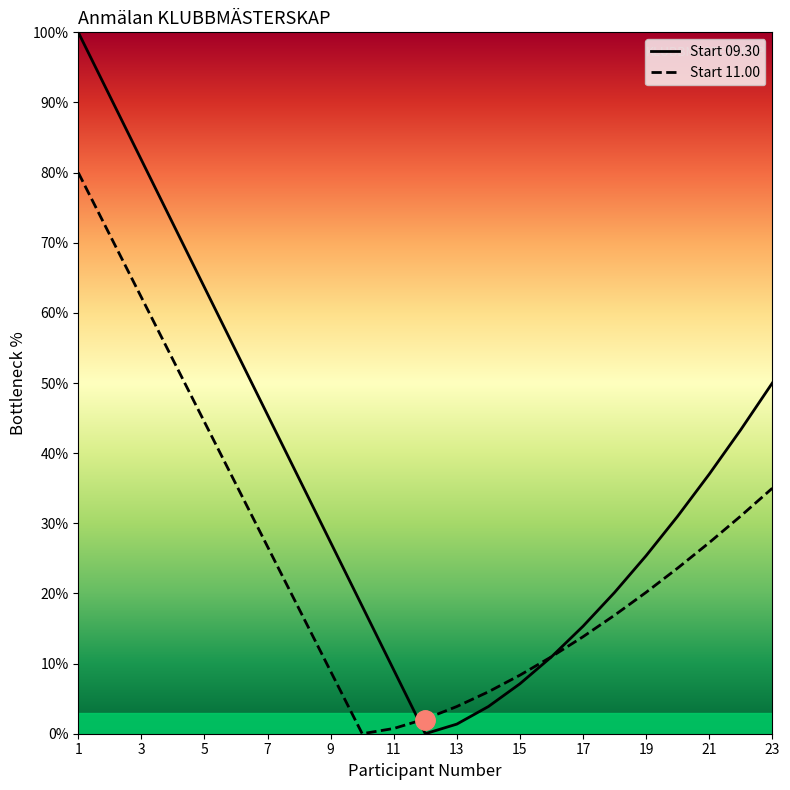

What is the difference between the Start 11.00 values at 21 and 13?

23.4